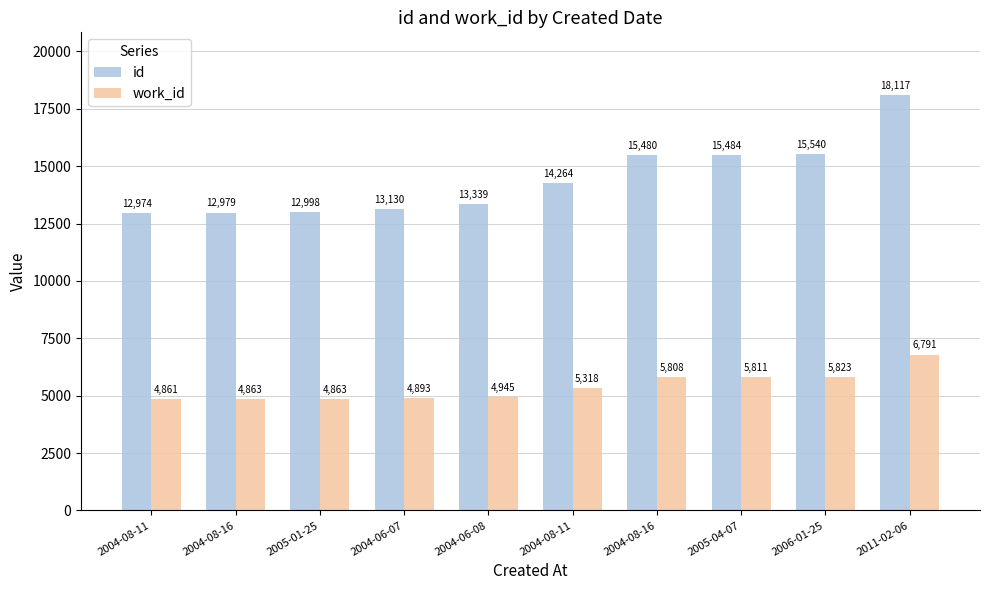

What is the sum of the id values at 2004-08-11 and 2004-08-11?

27238